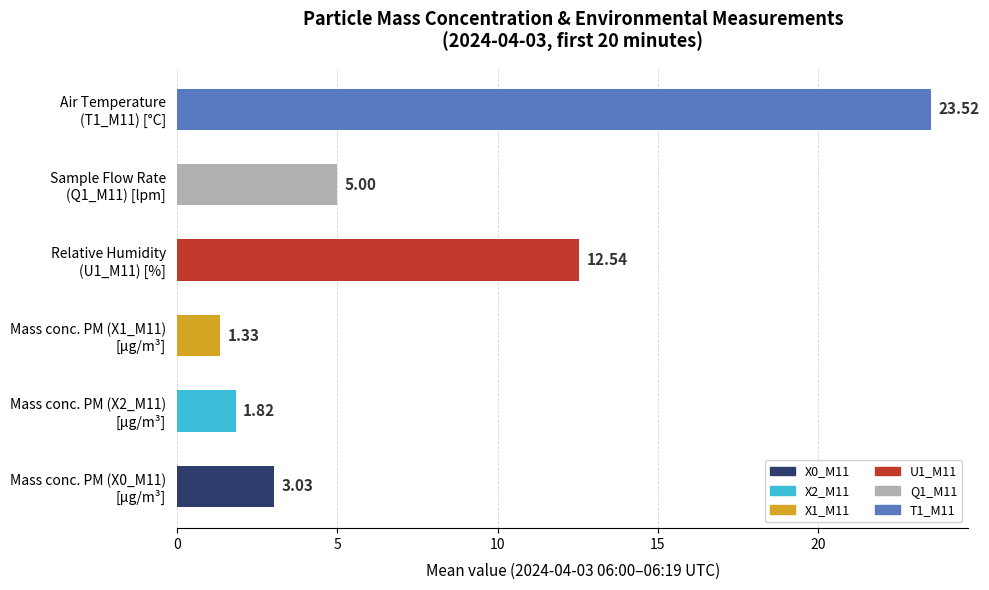

What is the difference between the second highest and second lowest values?

10.7